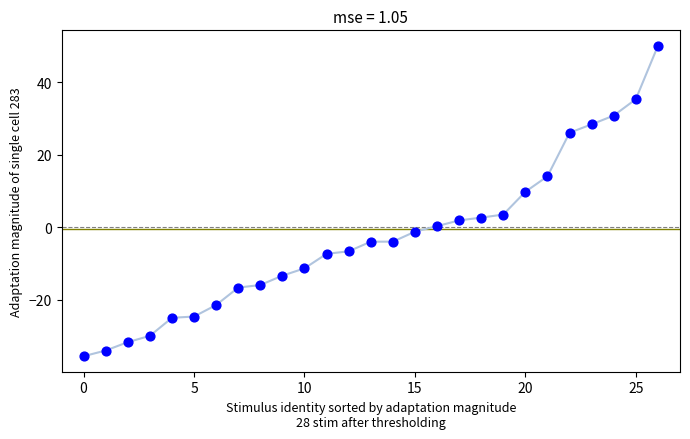

What is the range of Y values (max minus min)?

85.6